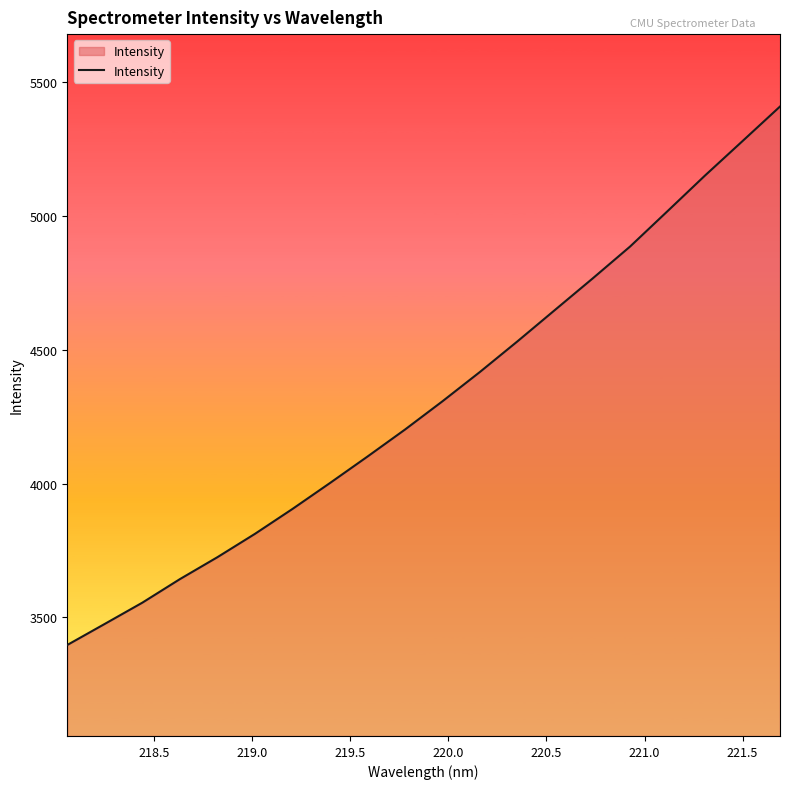

What is the smallest value displayed?

3397.2